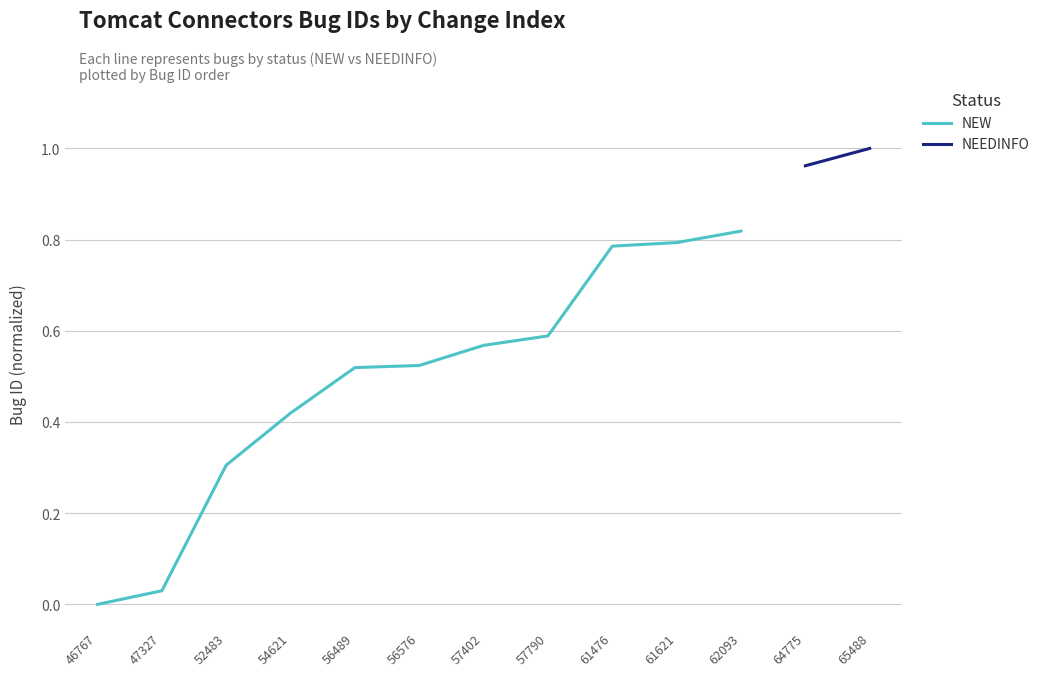

Which label corresponds to the smallest value in the chart?

46767